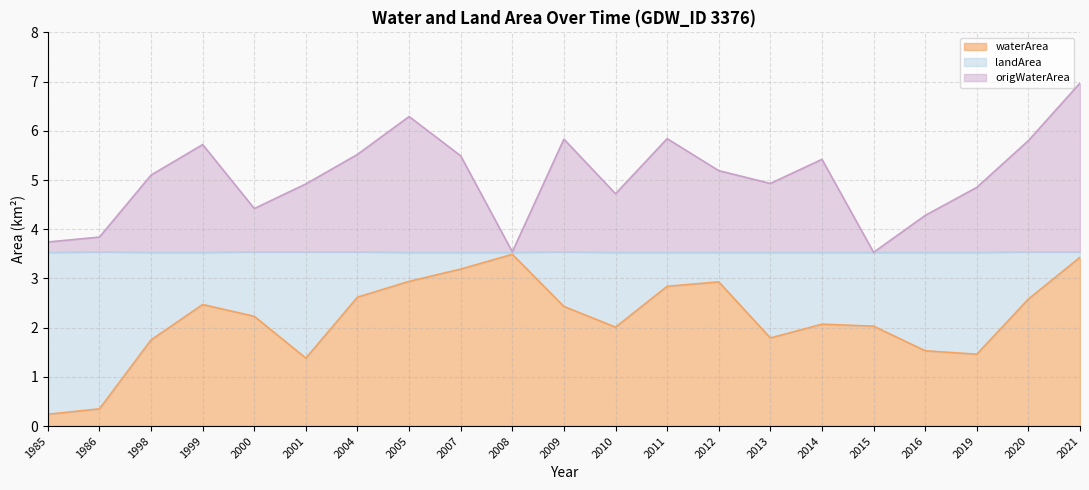

How many interior local valleys does the origWaterArea series have?

5